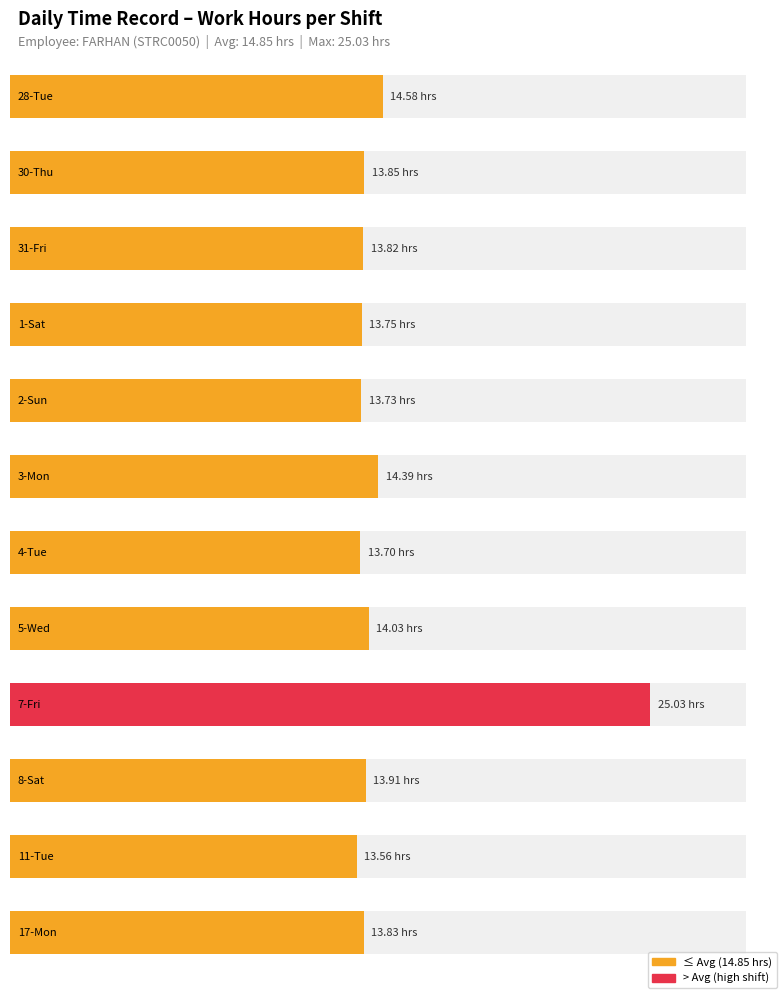

What is the maximum value shown in the chart?

25.0